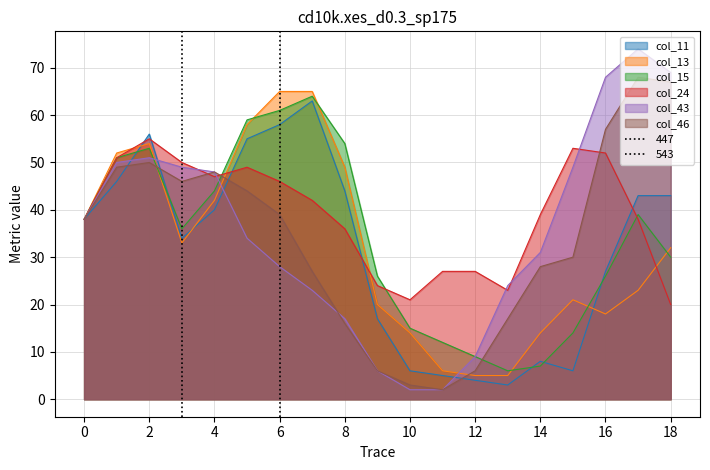

Between which two adjacent categories do col_43 and col_15 first intersect?

2 and 3